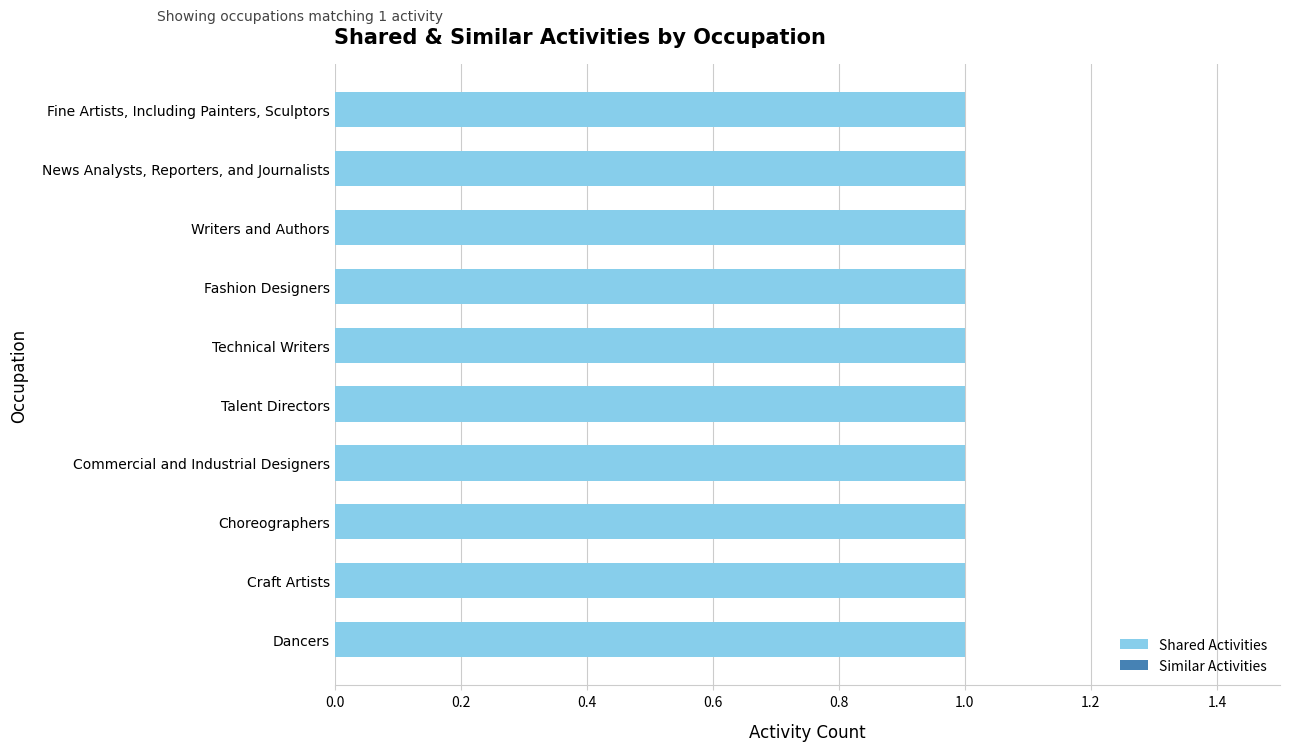

List the labels in order of Shared Activities value, largest first.

Dancers, Craft Artists, Choreographers, Commercial and Industrial Designers, Talent Directors, Technical Writers, Fashion Designers, Writers and Authors, News Analysts, Reporters, and Journalists, Fine Artists, Including Painters, Sculptors